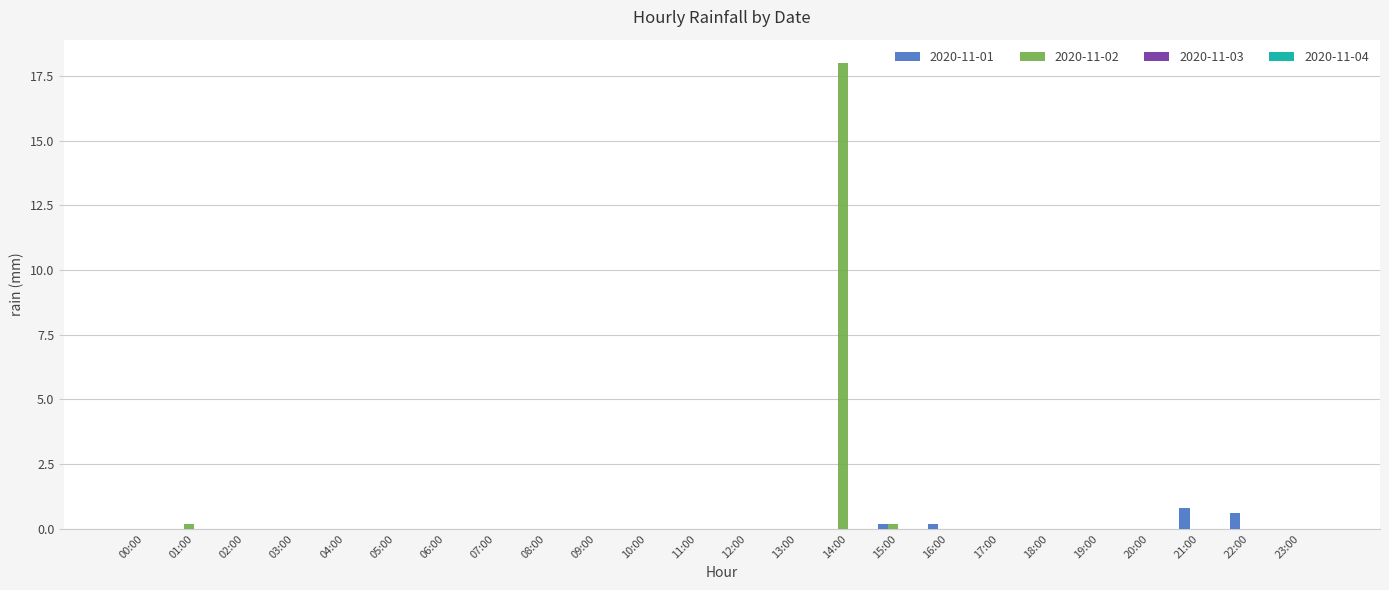

Does the chart contain stacked bars?

No